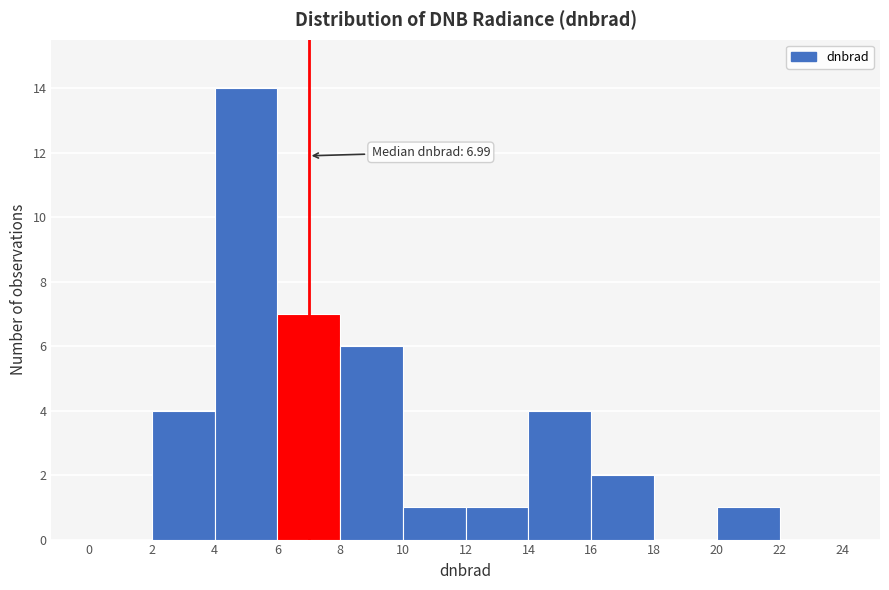

Which range on the x-axis has the tallest bar?

4 to 6